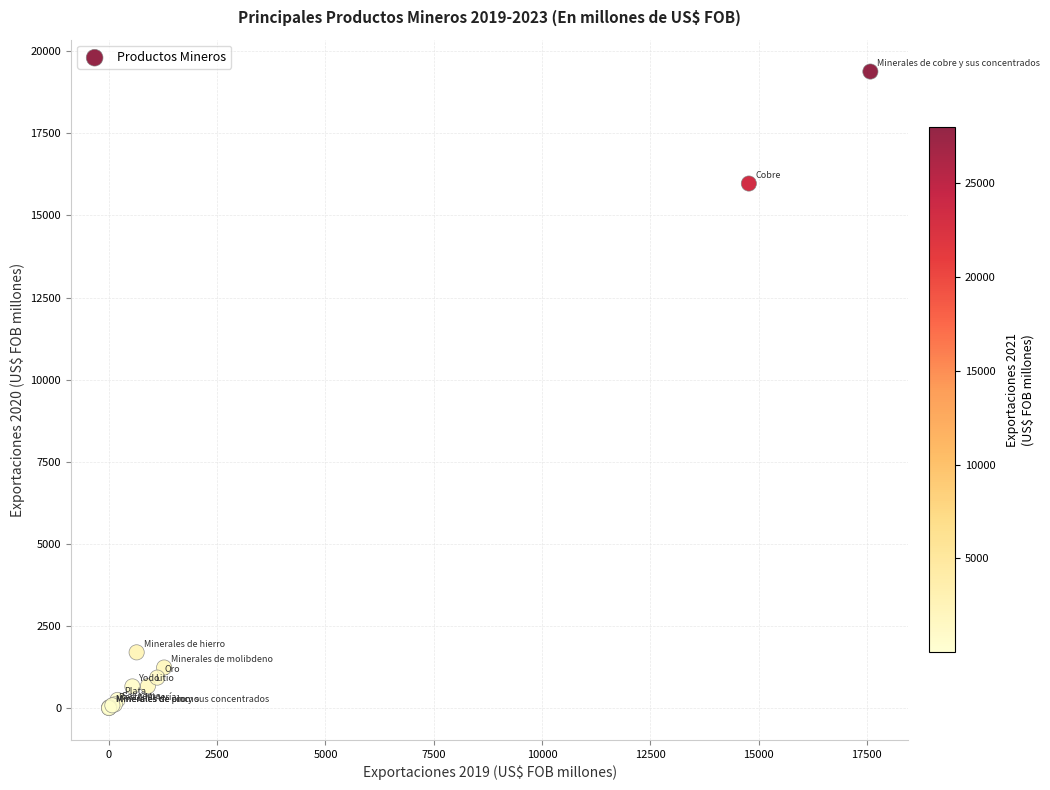

What Y value in the scatter plot is closest to 9692?

15972.5